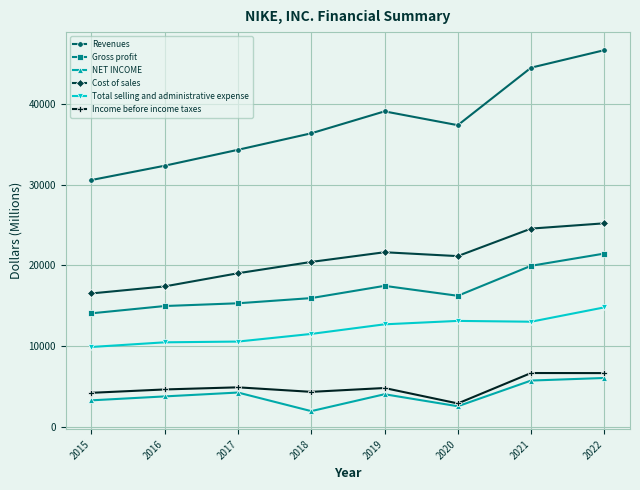

How many data points in Gross profit are less than 16241?

4